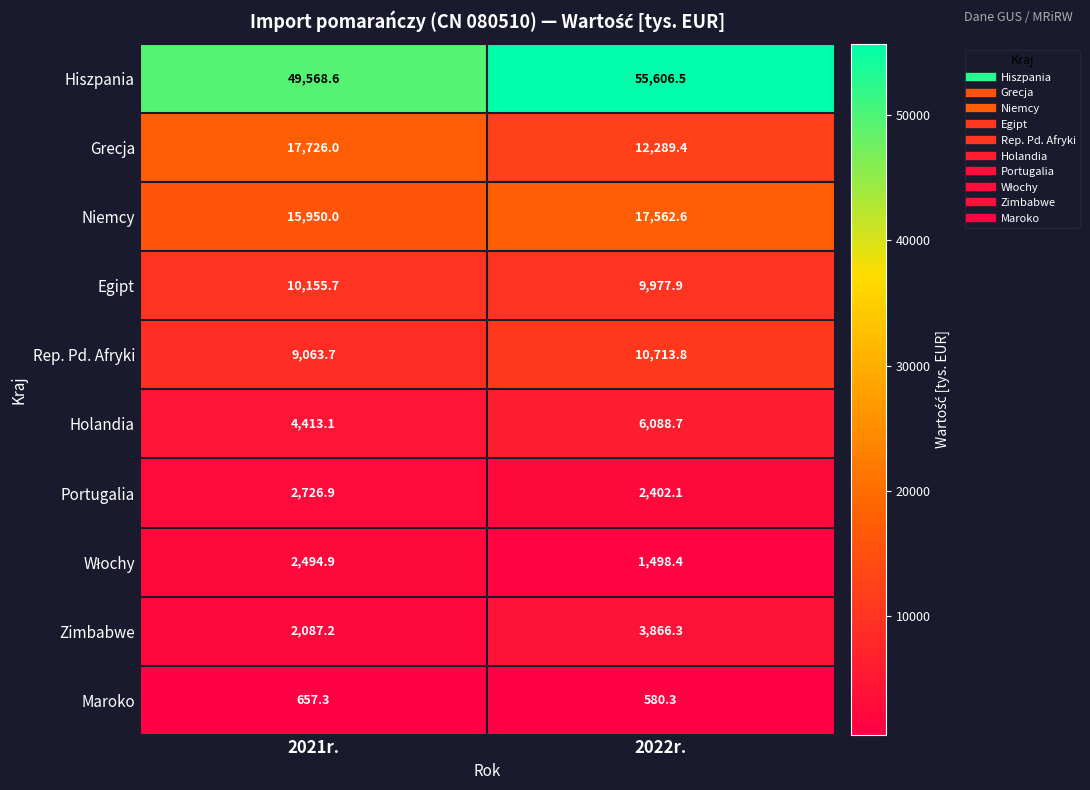

At how many categories does at least one series exceed 21036?

2